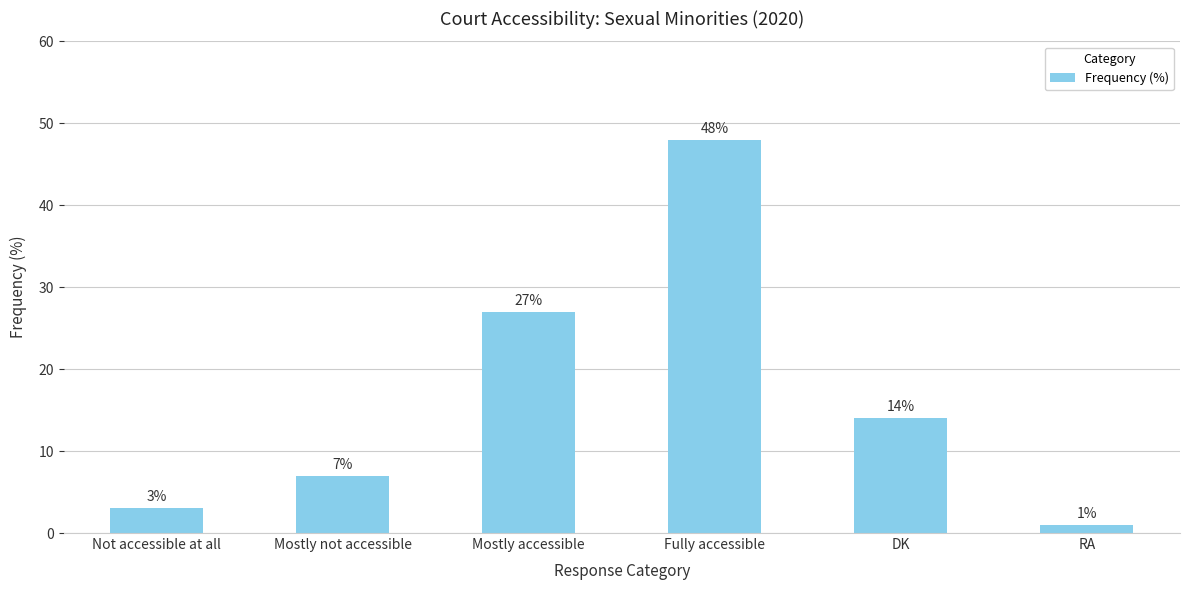

What is the average value?

17